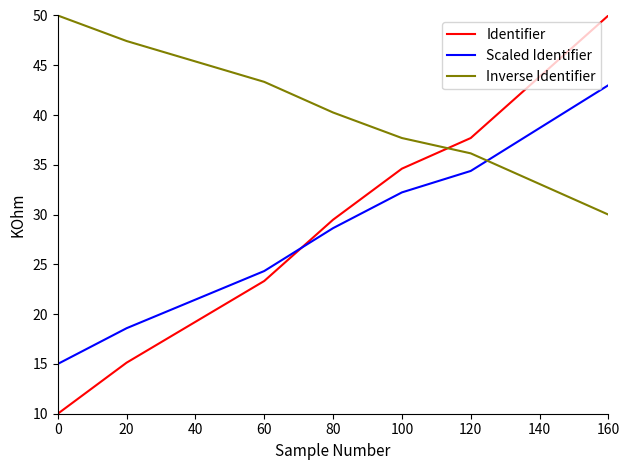

Where do Scaled Identifier and Inverse Identifier first cross each other?

120 and 140